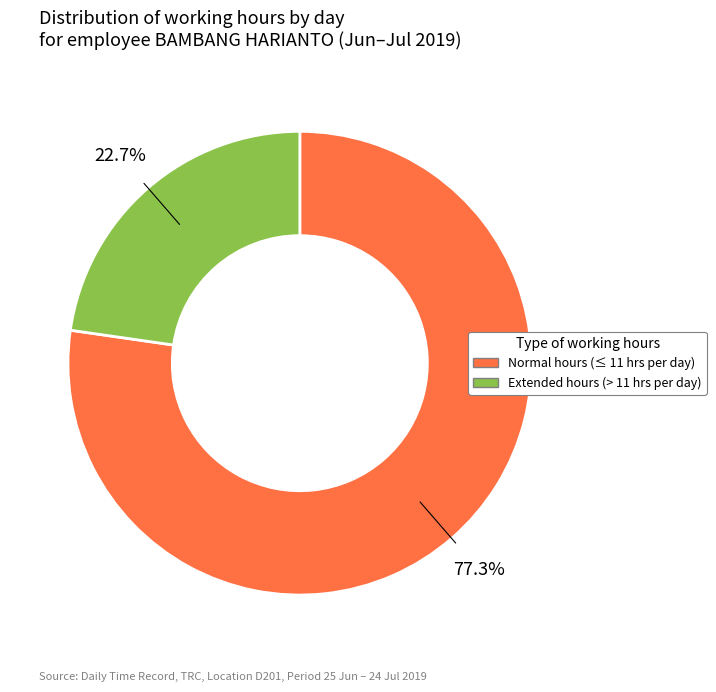

Is there a majority slice in this chart?

Yes